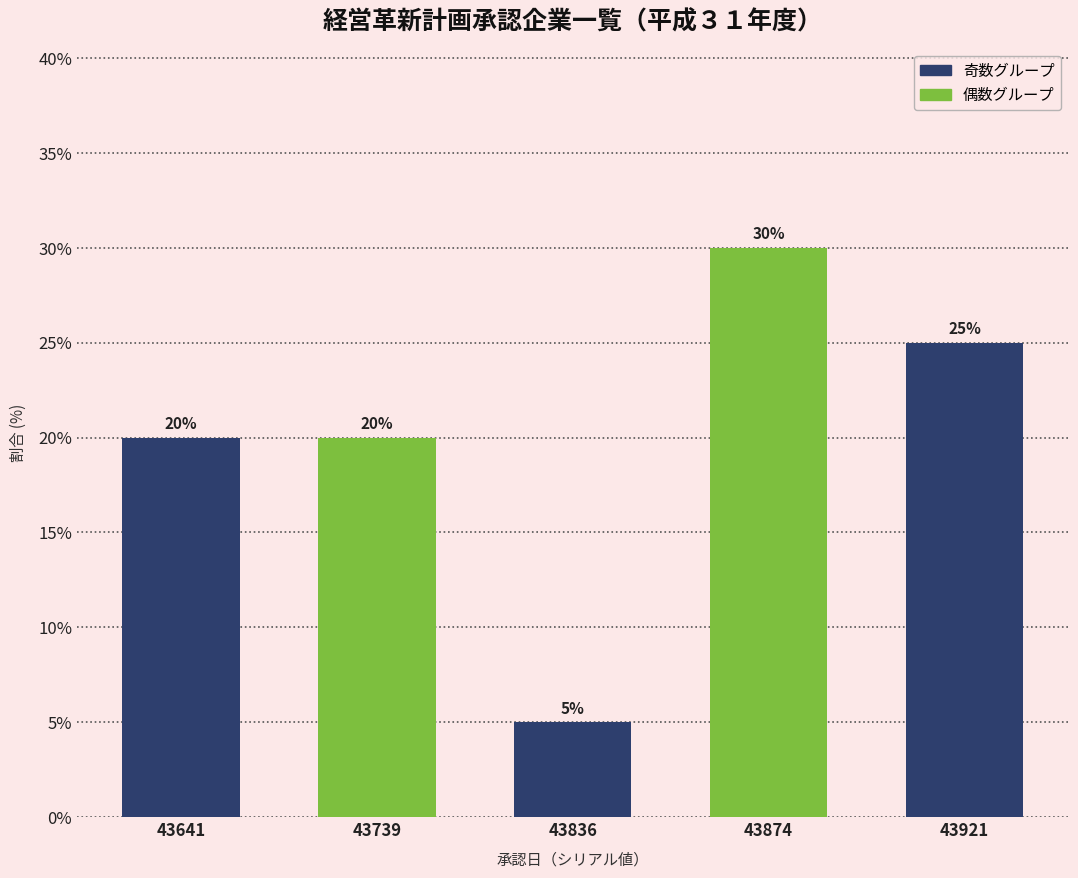

Reading left to right, extract all data points from this chart.

43641=20	43739=20	43836=5	43874=30	43921=25